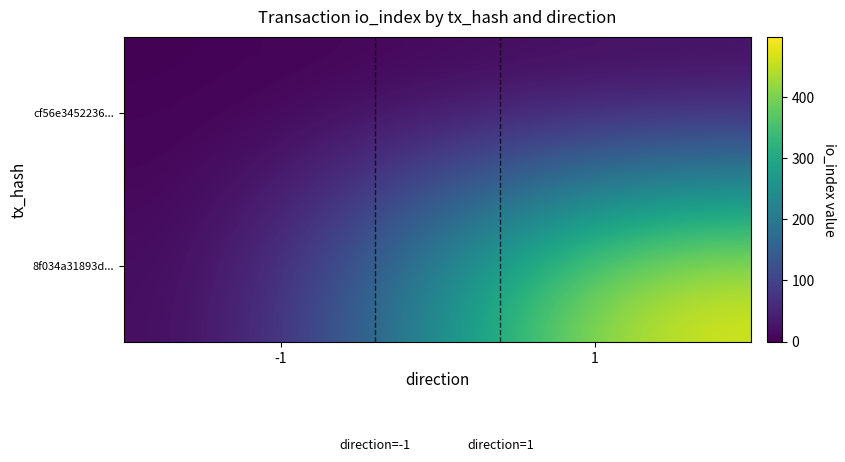

At how many categories does at least one series exceed 239?

1